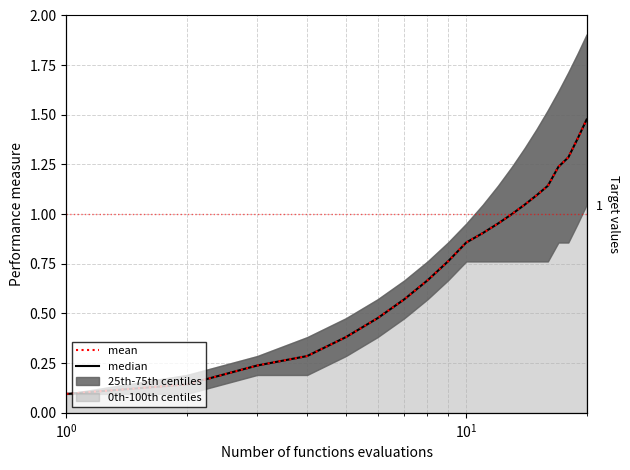

How many lines are shown in the chart?

2